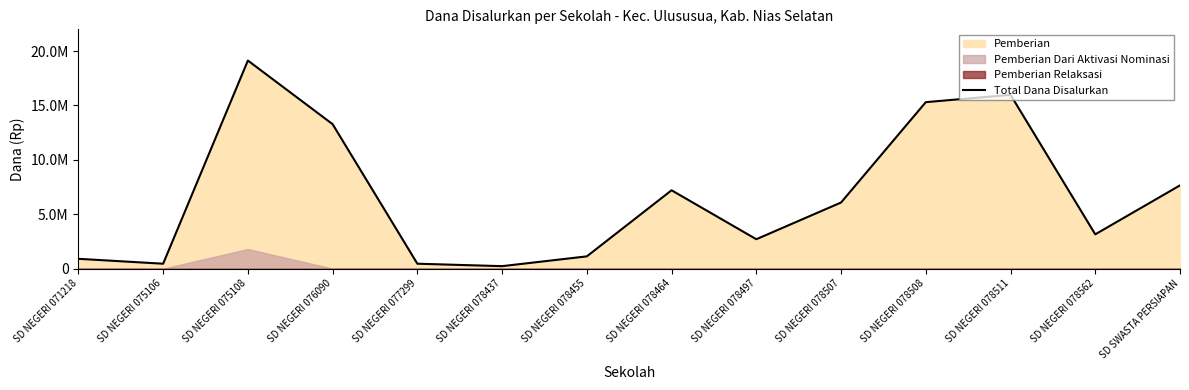

What is the label of the 10th point from the left?

SD NEGERI 078507